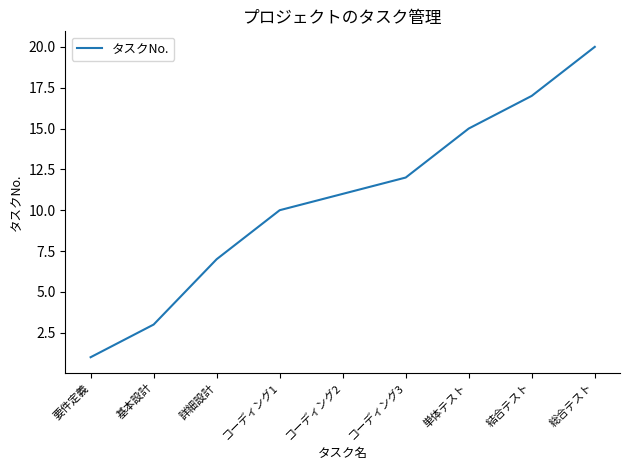

What is the change in value from 要件定義 to 詳細設計?

+6